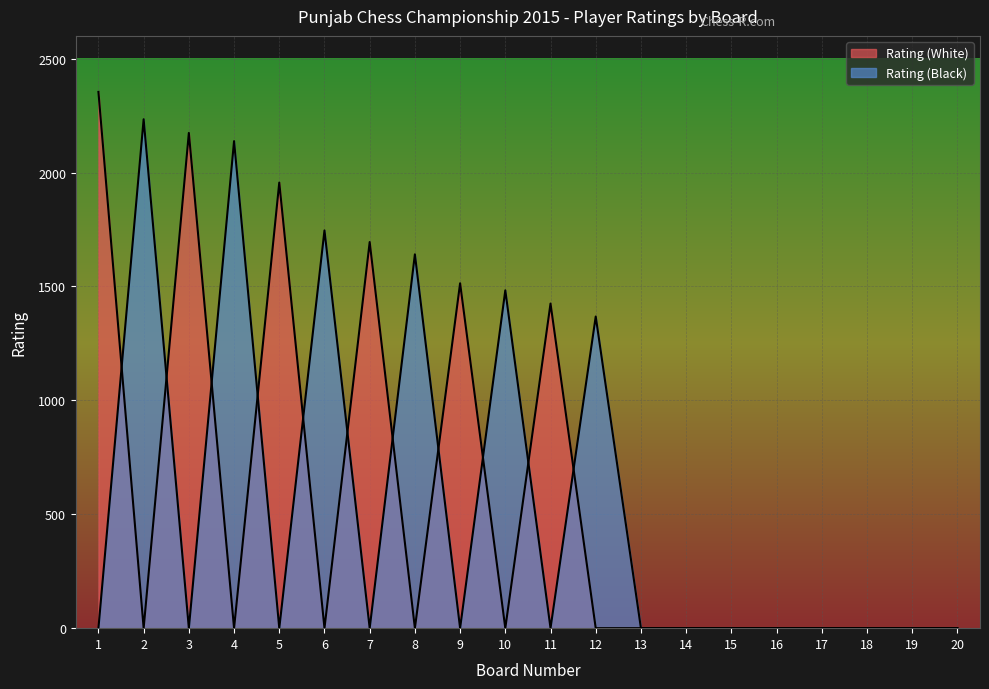

What are all the series names shown in the legend?

Rating (White), Rating (Black)